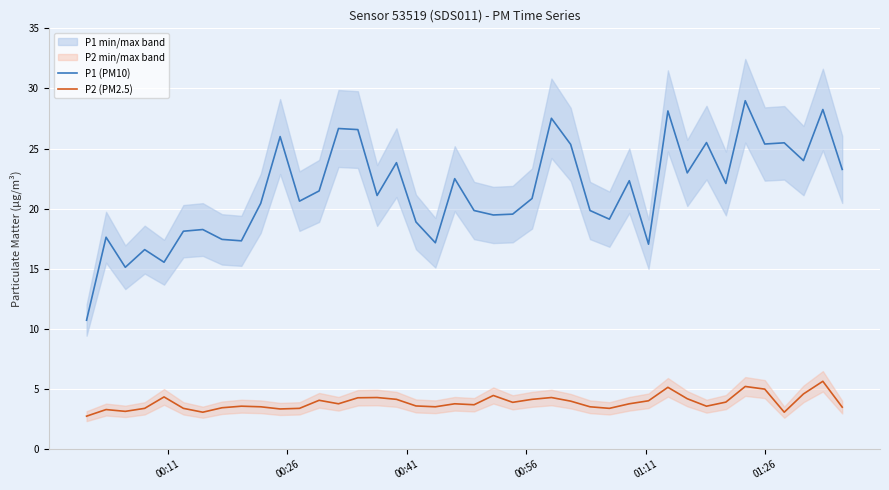

At how many categories does at least one series exceed 12?

39